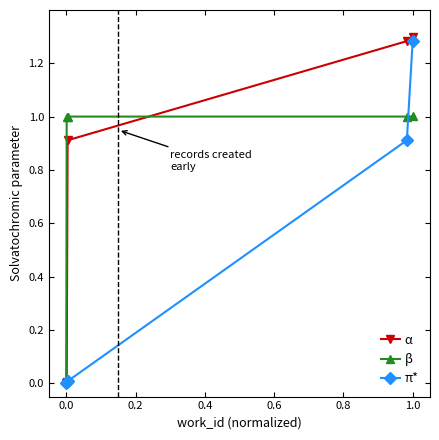

Count the number of data series in this chart.

3